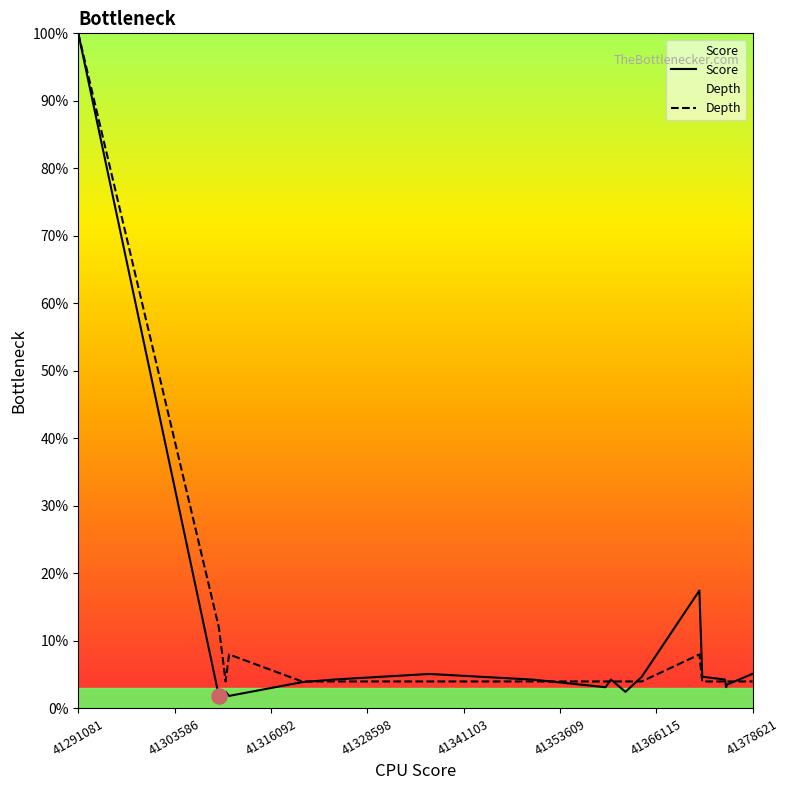

At which category is the sum across all series the highest?

41291081